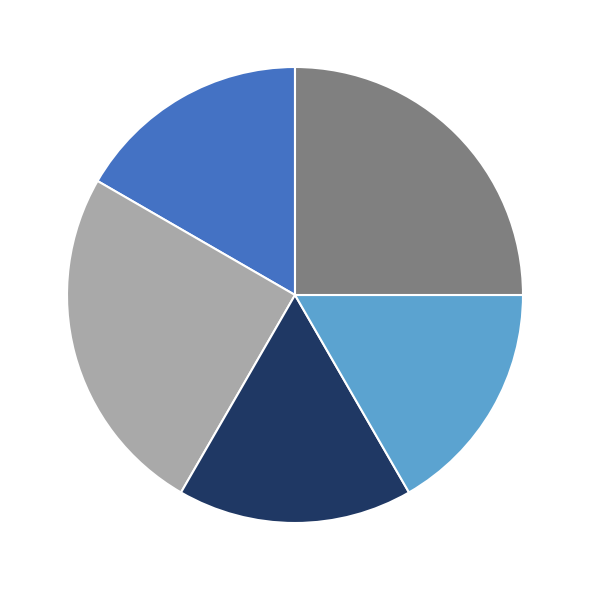

How many slices are in this pie chart?

5